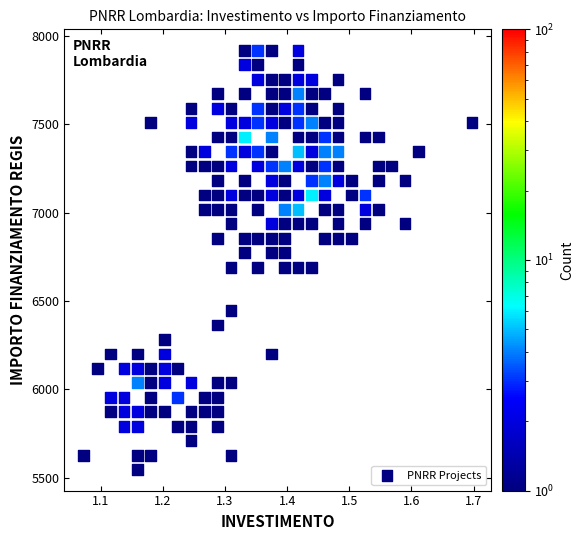

What is the range of Y values (max minus min)?

2370.5